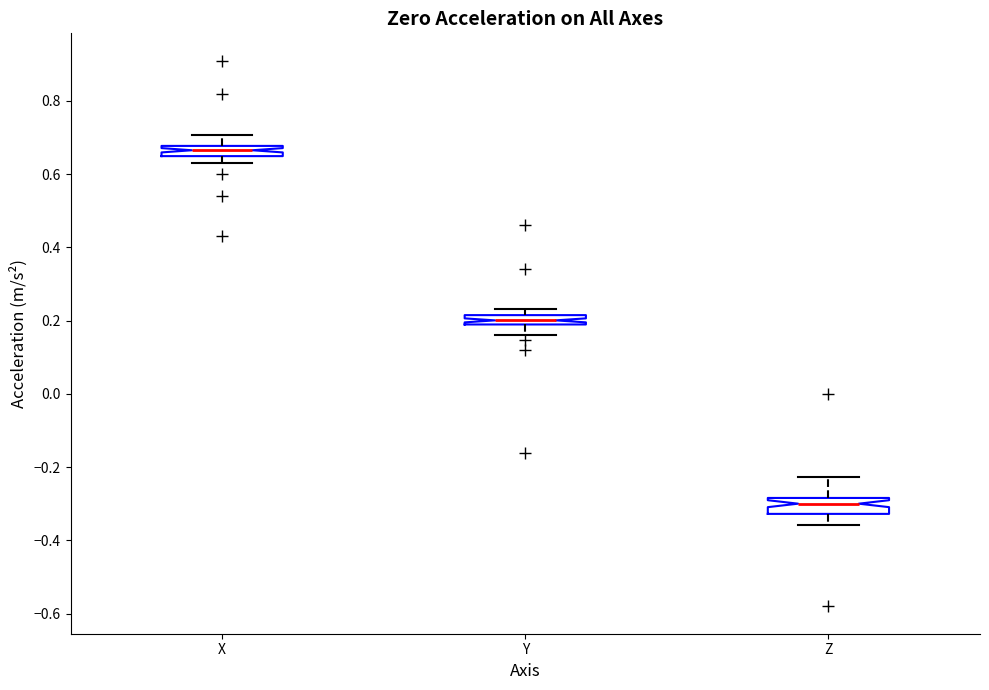

Where is the upper edge of the box for Z on the y-axis? The values are not printed on the chart, so give them approximately, as read against the axis.

-0.28